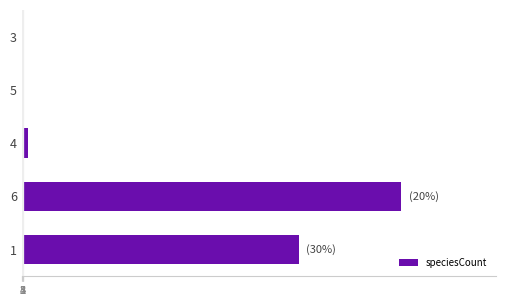

The value at 1 is 422. True or false?

False